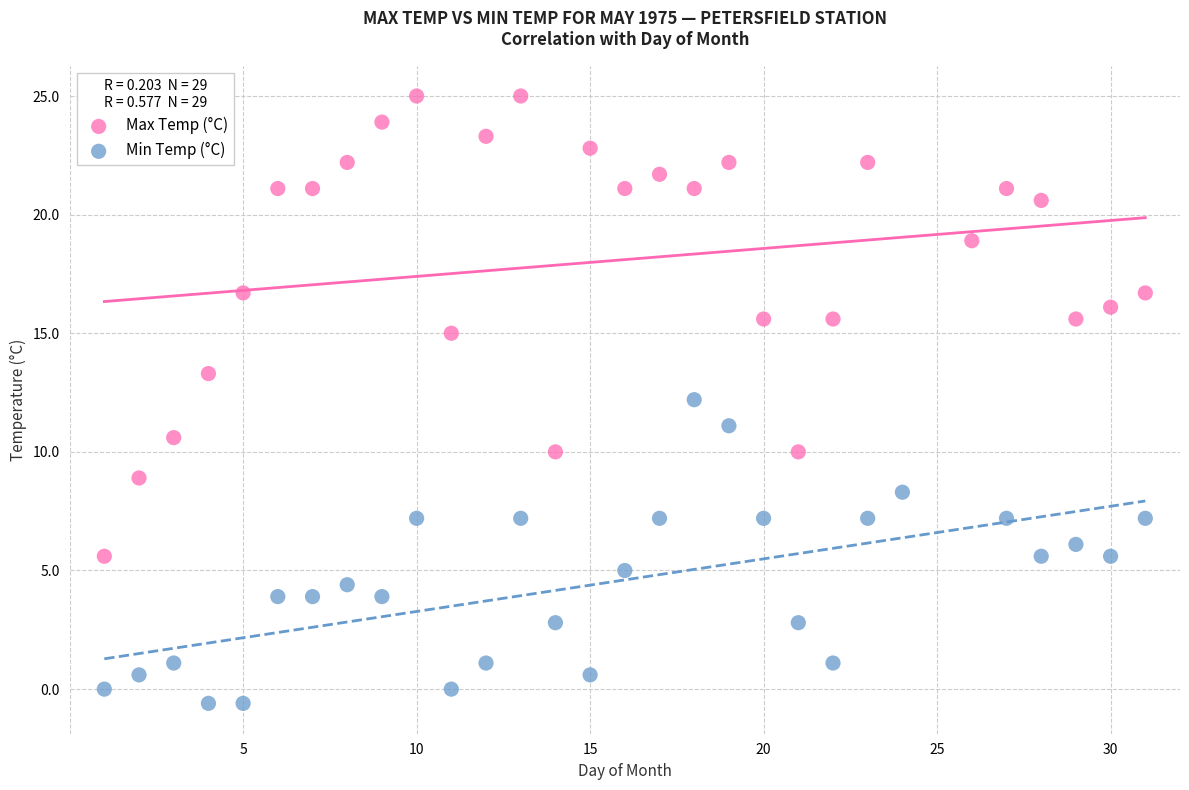

Which series reaches the maximum Y coordinate?

Max Temp (°C)